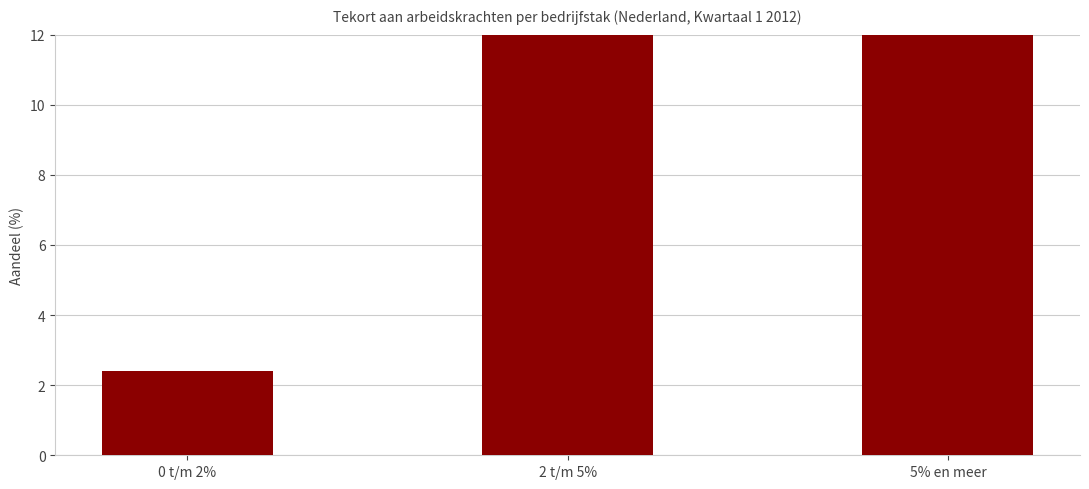

Reading left to right, extract all data points from this chart.

2.4	14.6	36.0